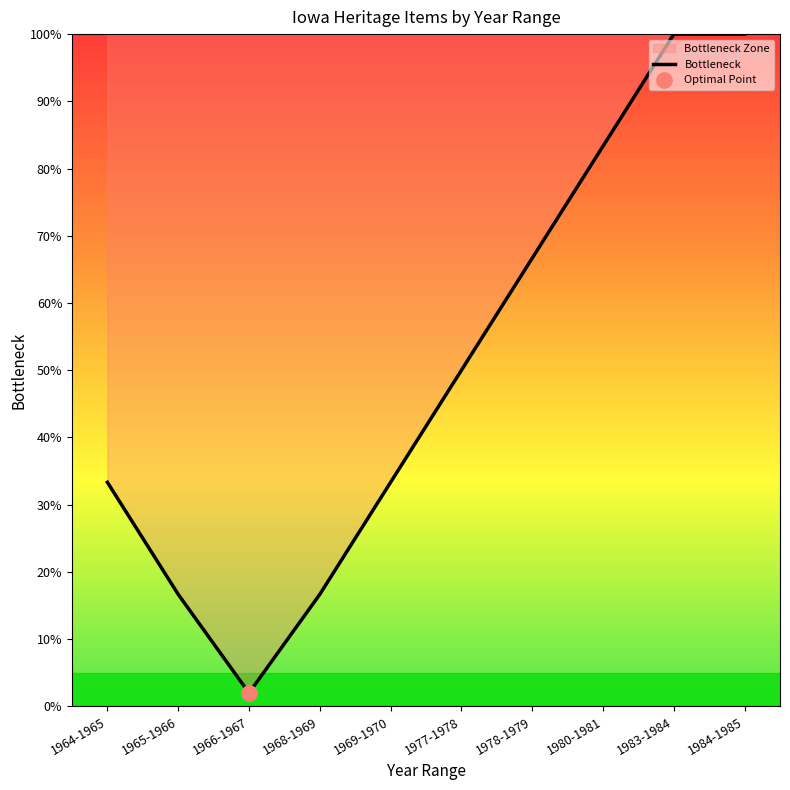

What is the change in value from 1969-1970 to 1983-1984?

+0.7